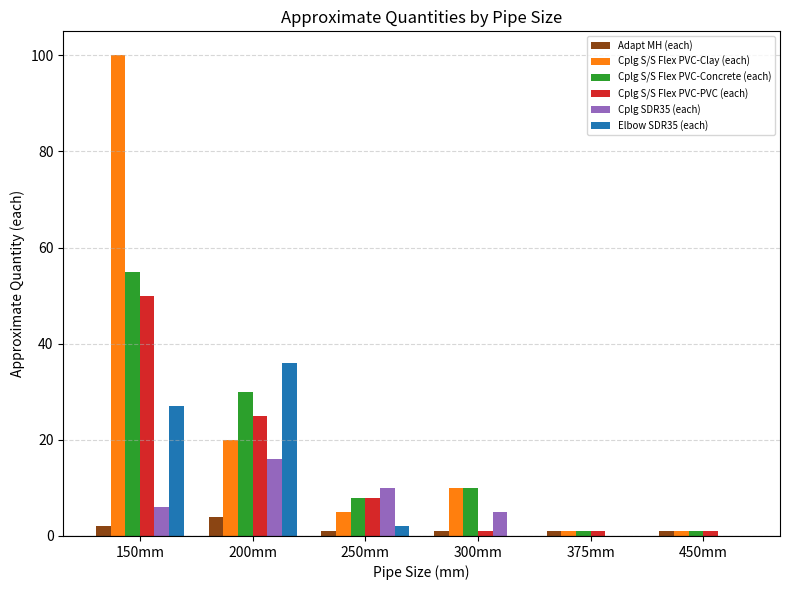

Reading left to right, extract all data points from this chart.

Adapt MH (each): 2	4	1	1	1	1
Cplg S/S Flex PVC-Clay (each): 100	20	5	10	1	1
Cplg S/S Flex PVC-Concrete (each): 55	30	8	10	1	1
Cplg S/S Flex PVC-PVC (each): 50	25	8	1	1	1
Cplg SDR35 (each): 6	16	10	5	0	0
Elbow SDR35 (each): 27	36	2	0	0	0